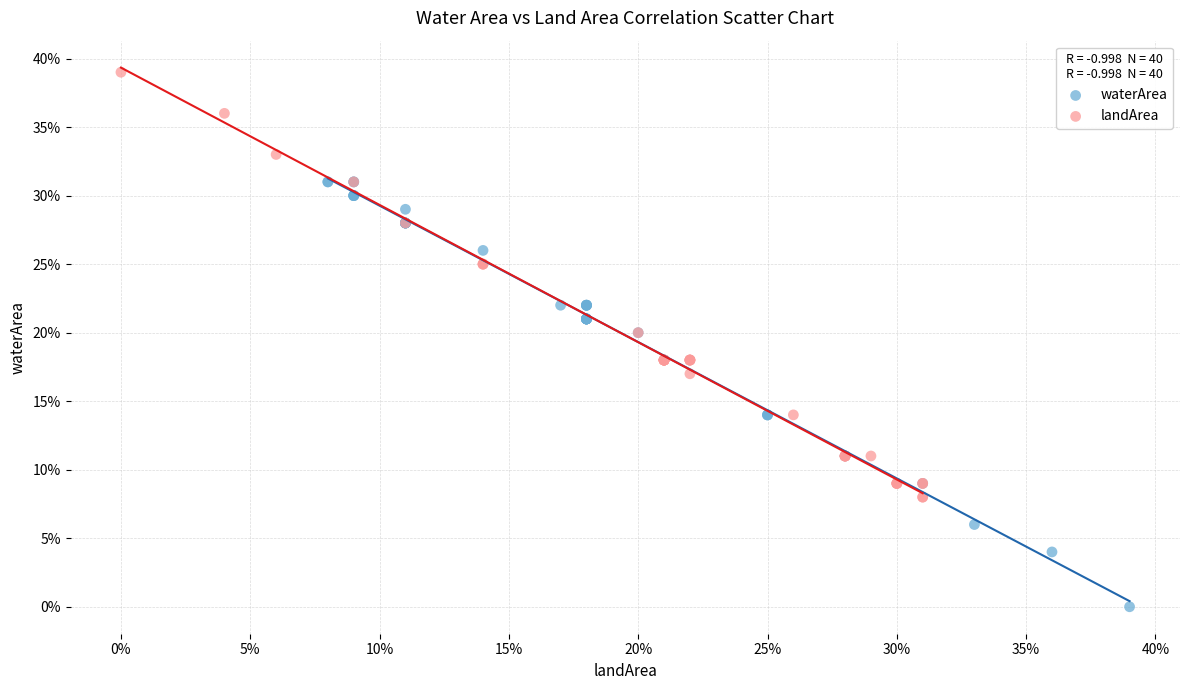

What are all the series names shown in the legend?

waterArea, landArea